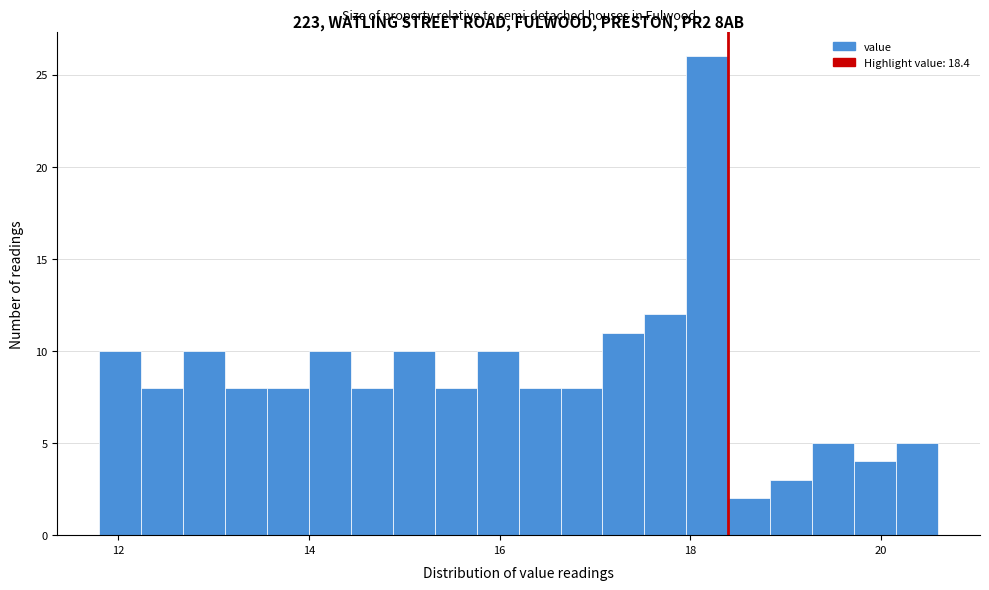

Around what value on the x-axis is the tallest bar? Give the approximate position of its centre, as read against the axis.

18.2